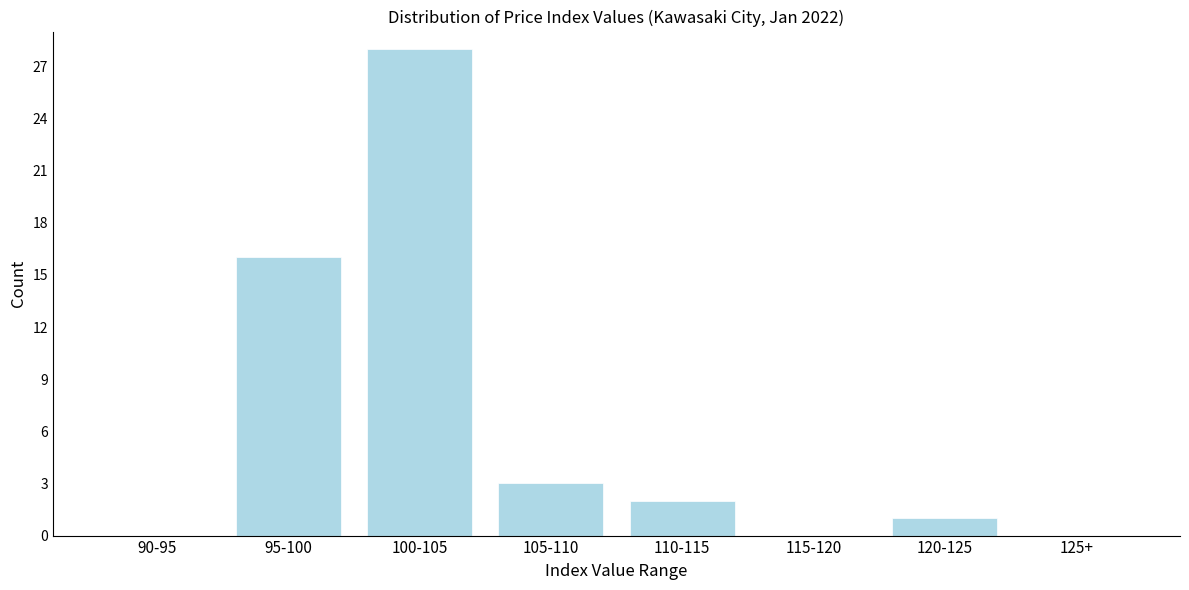

Reading left to right, what are all the values shown in this chart?

90-95=0	95-100=16	100-105=28	105-110=3	110-115=2	115-120=0	120-125=1	125+=0